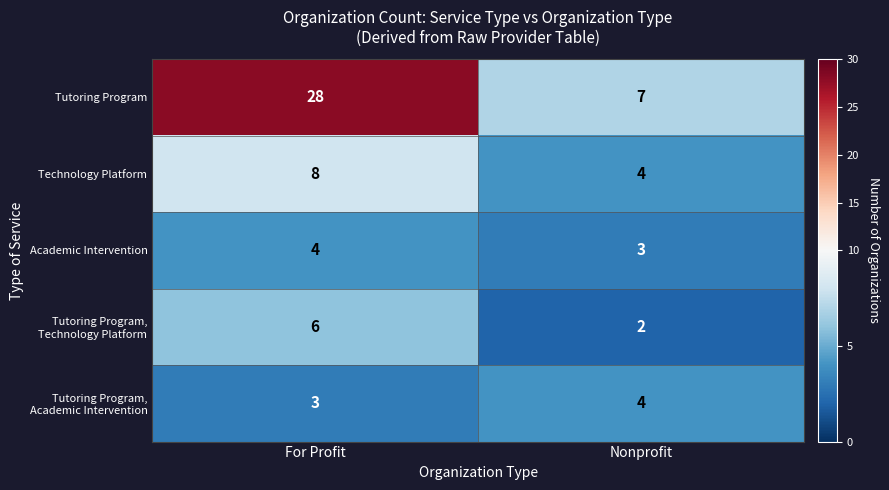

What is the sum of the Tutoring Program values at For Profit and Nonprofit?

35